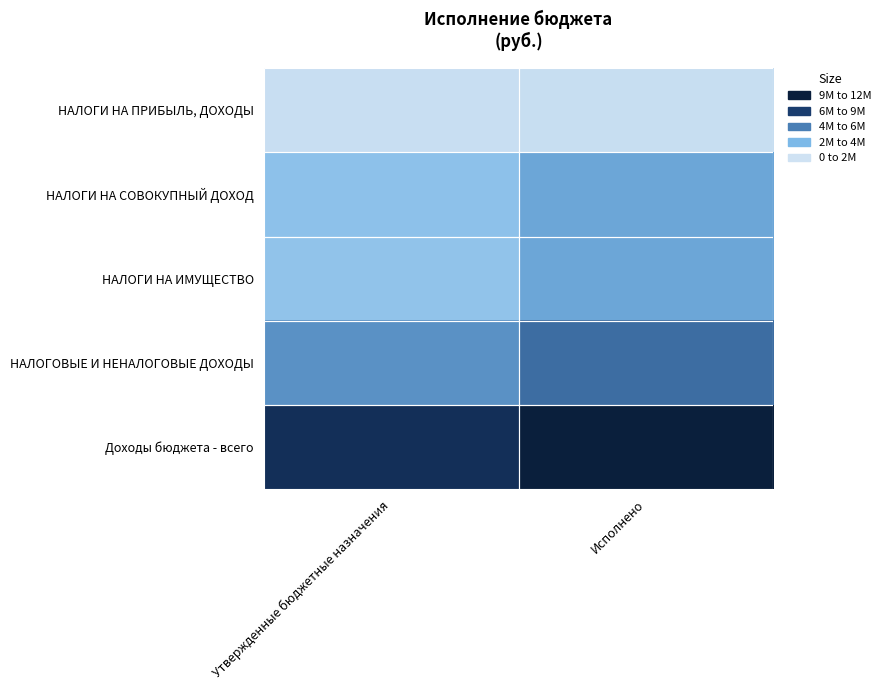

What is the smallest value displayed?

266600.0